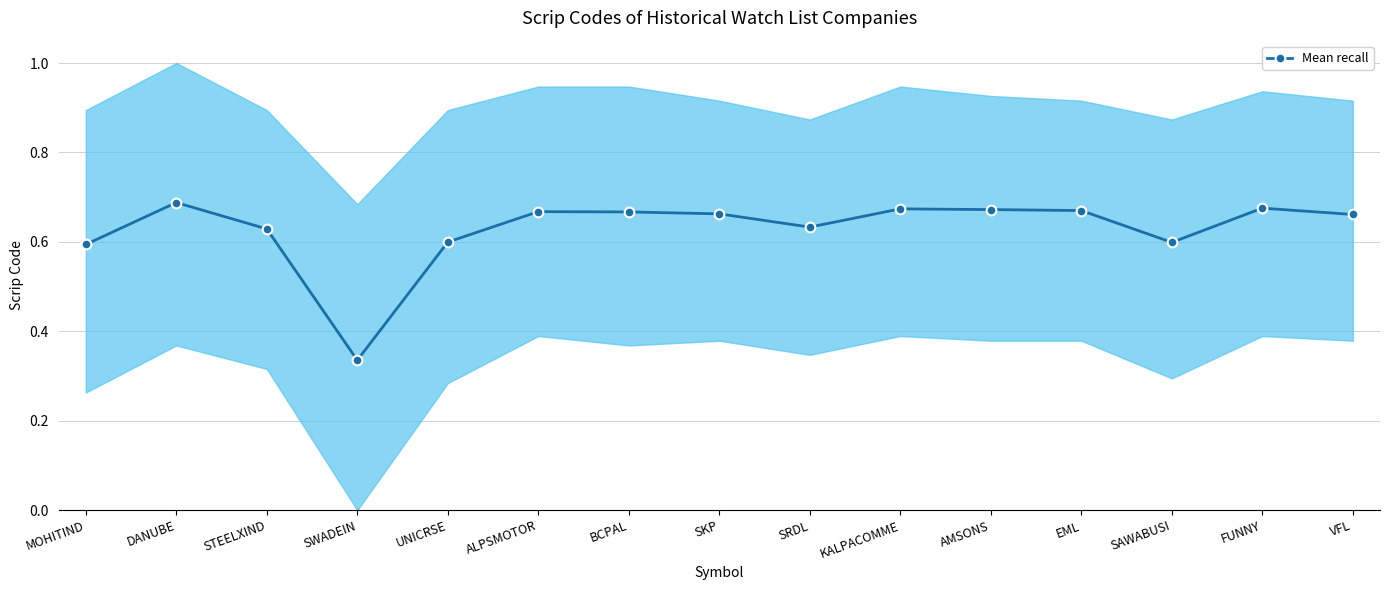

Rank the categories by value from lowest to highest.

SWADEIN, MOHITIND, SAWABUSI, UNICRSE, STEELXIND, SRDL, VFL, SKP, BCPAL, ALPSMOTOR, EML, AMSONS, KALPACOMME, FUNNY, DANUBE